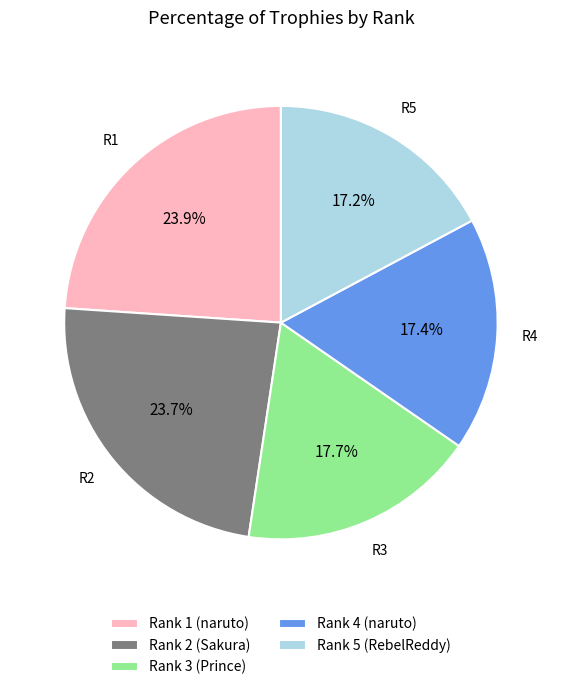

What is the ratio of the value at Rank 3 (Prince) to the value at Rank 4 (naruto)?

1.0